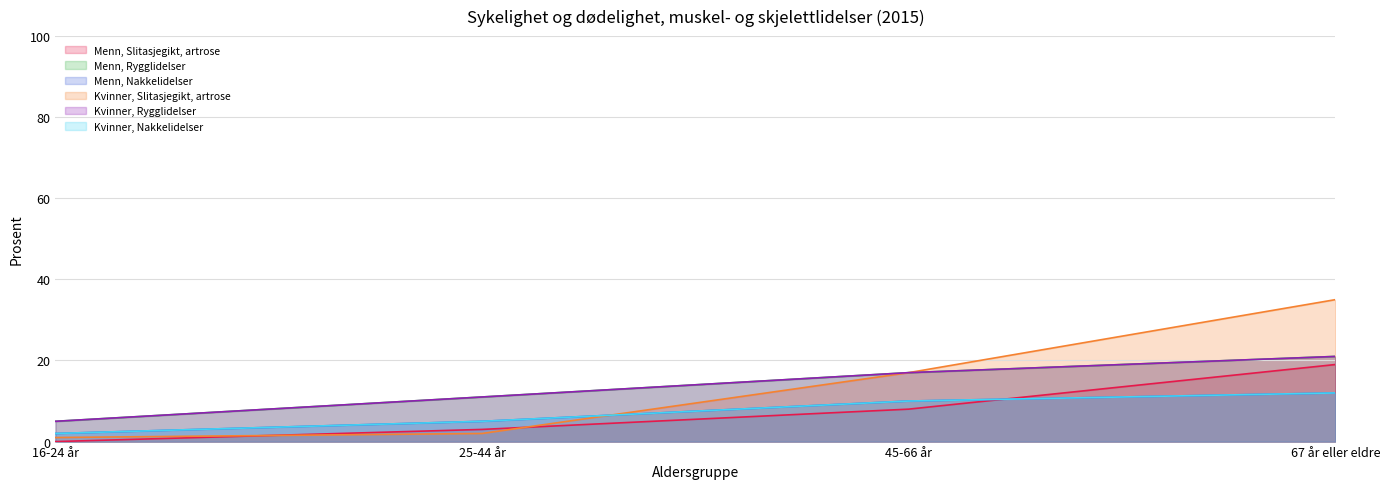

True or false: Menn, Rygglidelser and Kvinner, Nakkelidelser intersect in this chart.

False